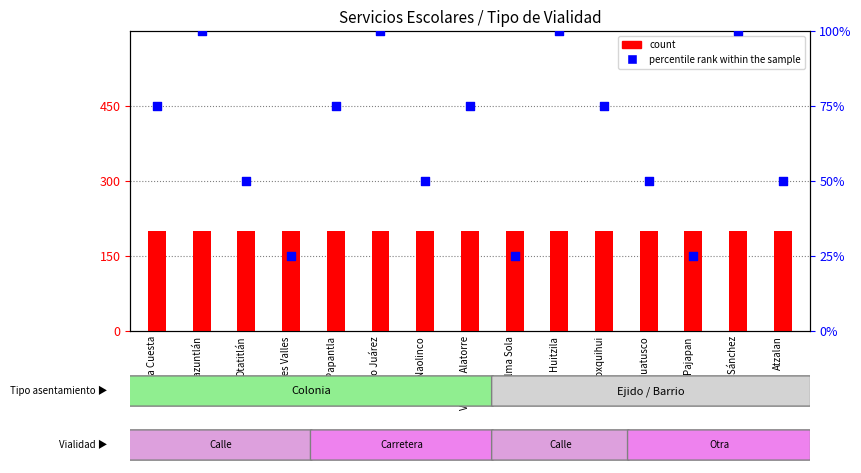

Which series contains the lowest Y value?

percentile rank within the sample